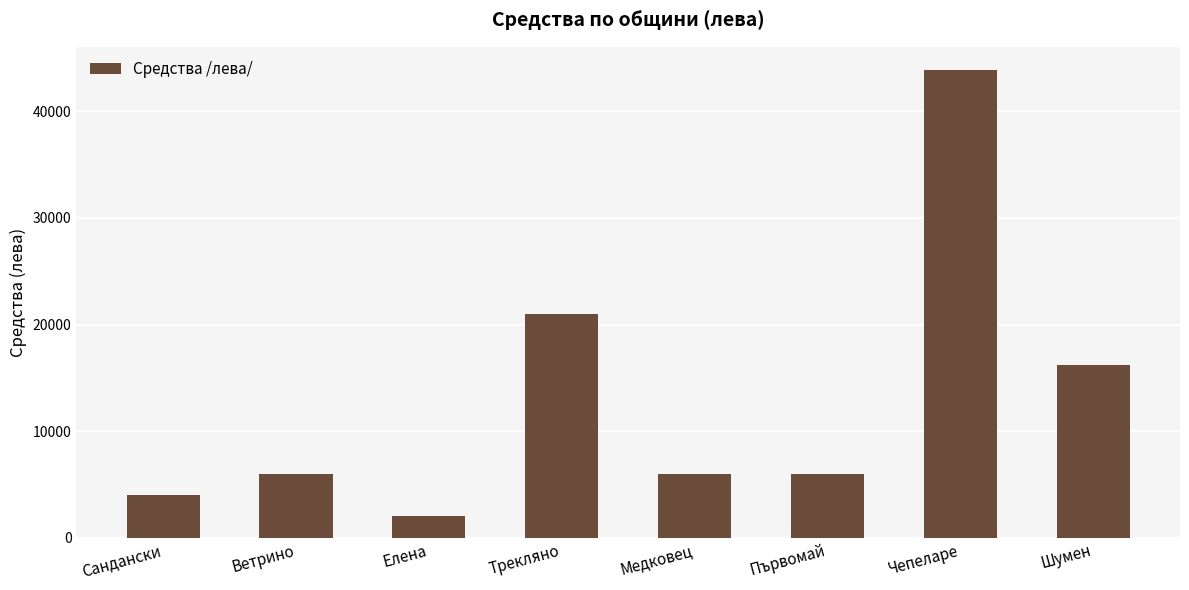

Count the number of data series in this chart.

1